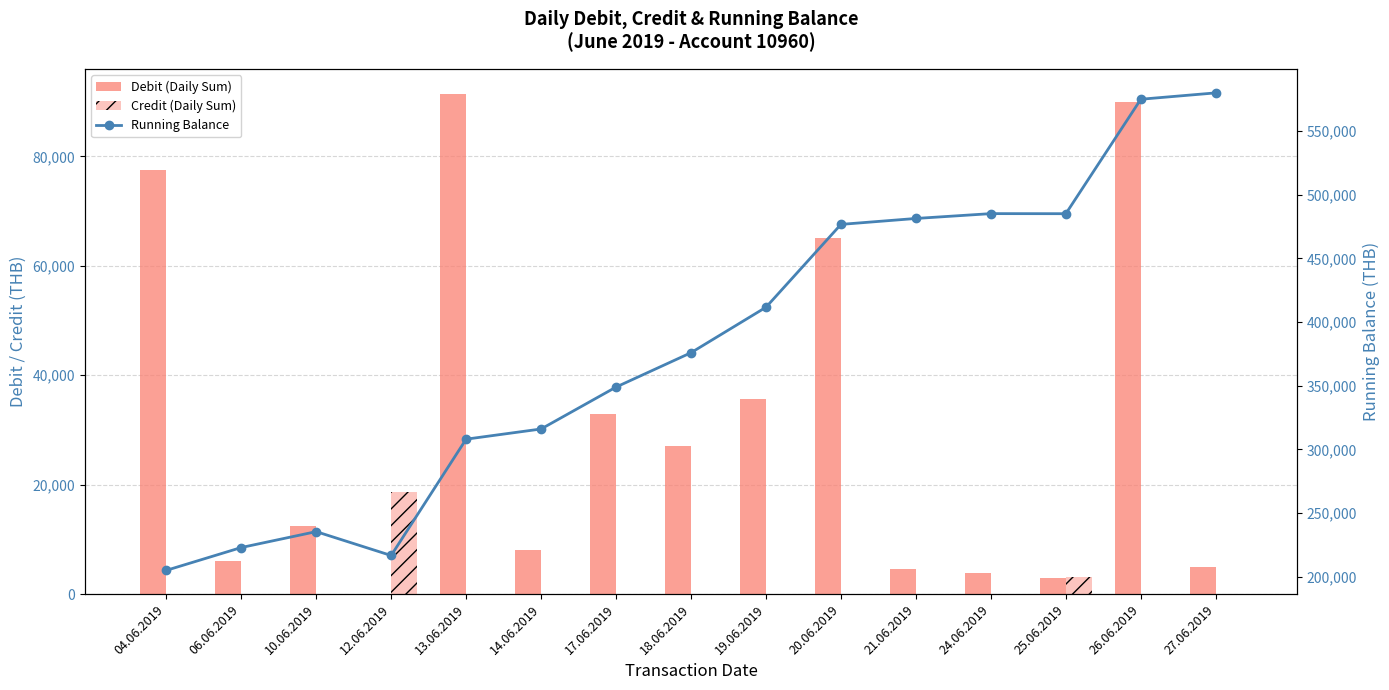

Which has a higher value, 17.06.2019 or 26.06.2019?

26.06.2019